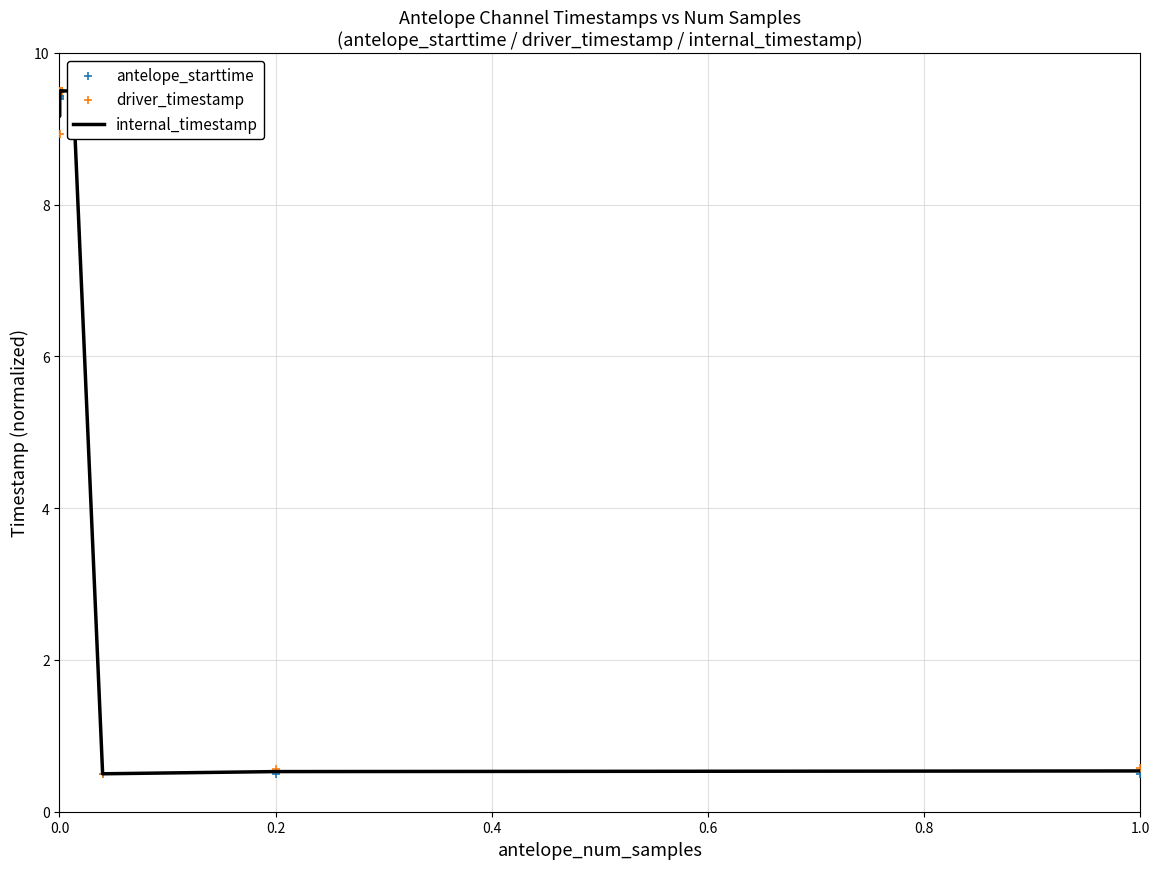

Which series has the largest total across all categories?

antelope_starttime